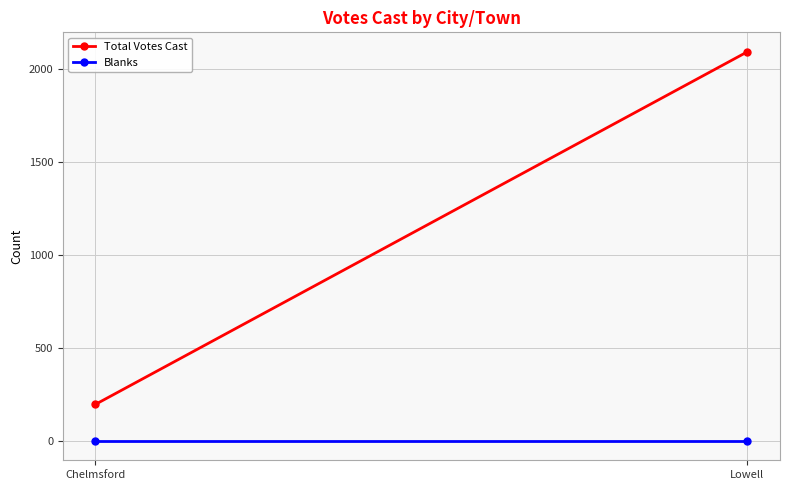

How many series are shown in this chart?

2